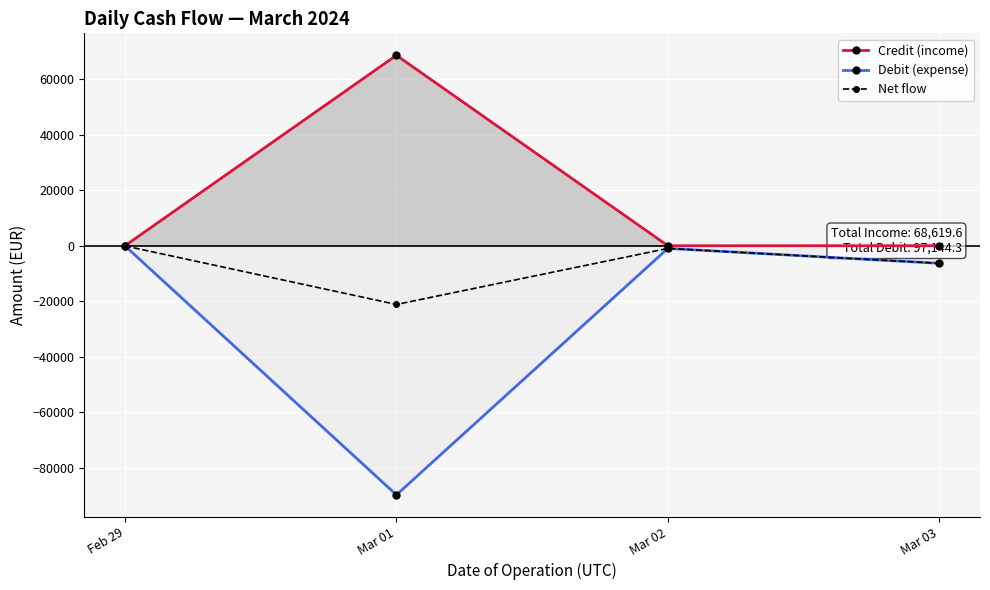

Between Mar 01 and Feb 29, which is larger?

Mar 01